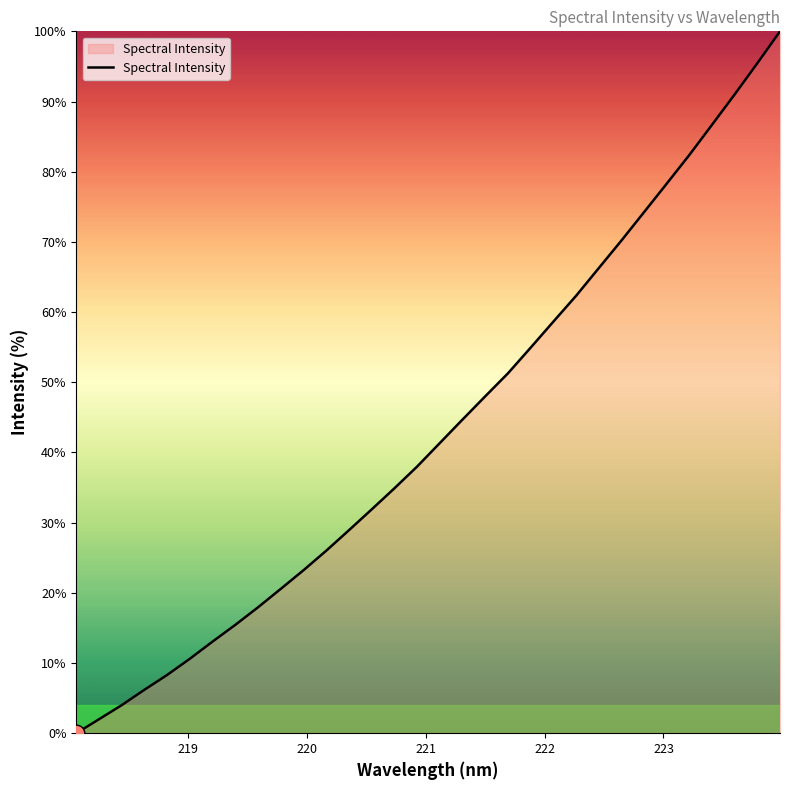

What is the maximum value shown in the chart?

100.0